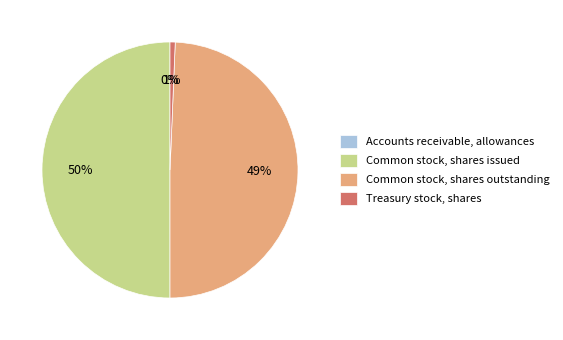

To the nearest percent, what portion does Common stock, shares issued represent?

50%